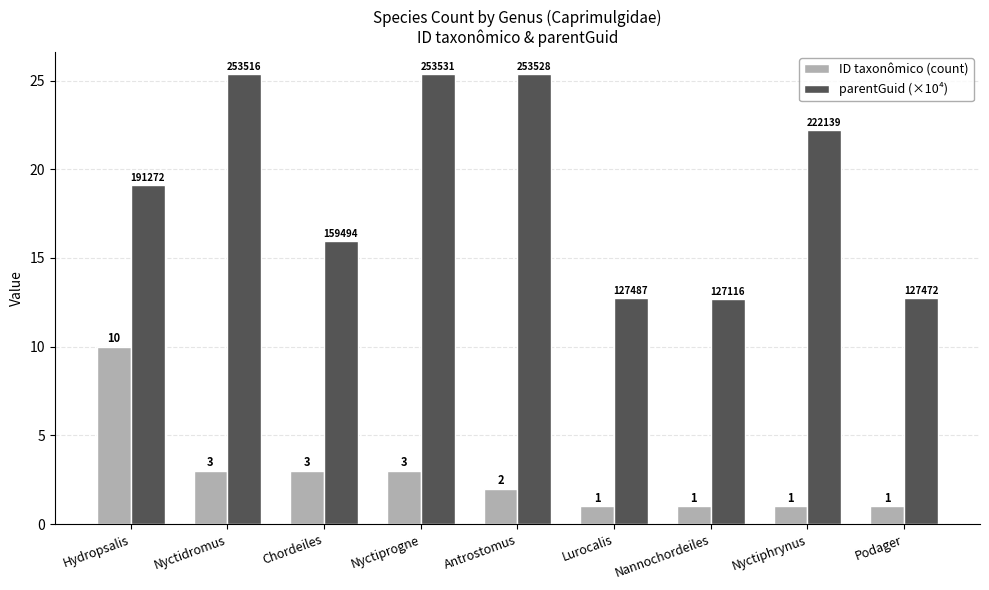

How many values in the ID taxonômico (count) series are below 2?

4